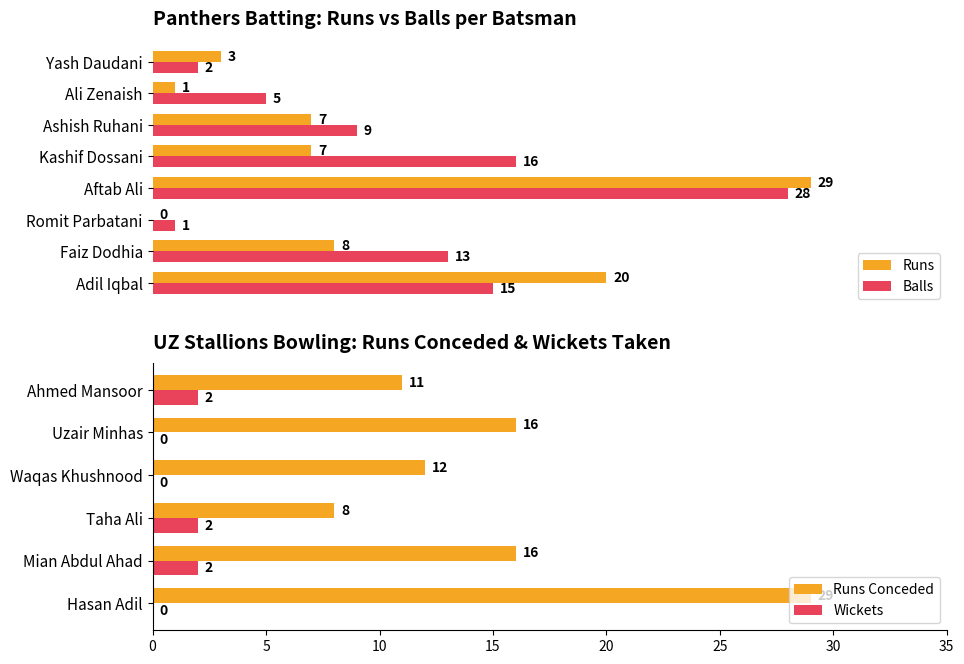

Which category has the highest value in the Runs series?

Aftab Ali